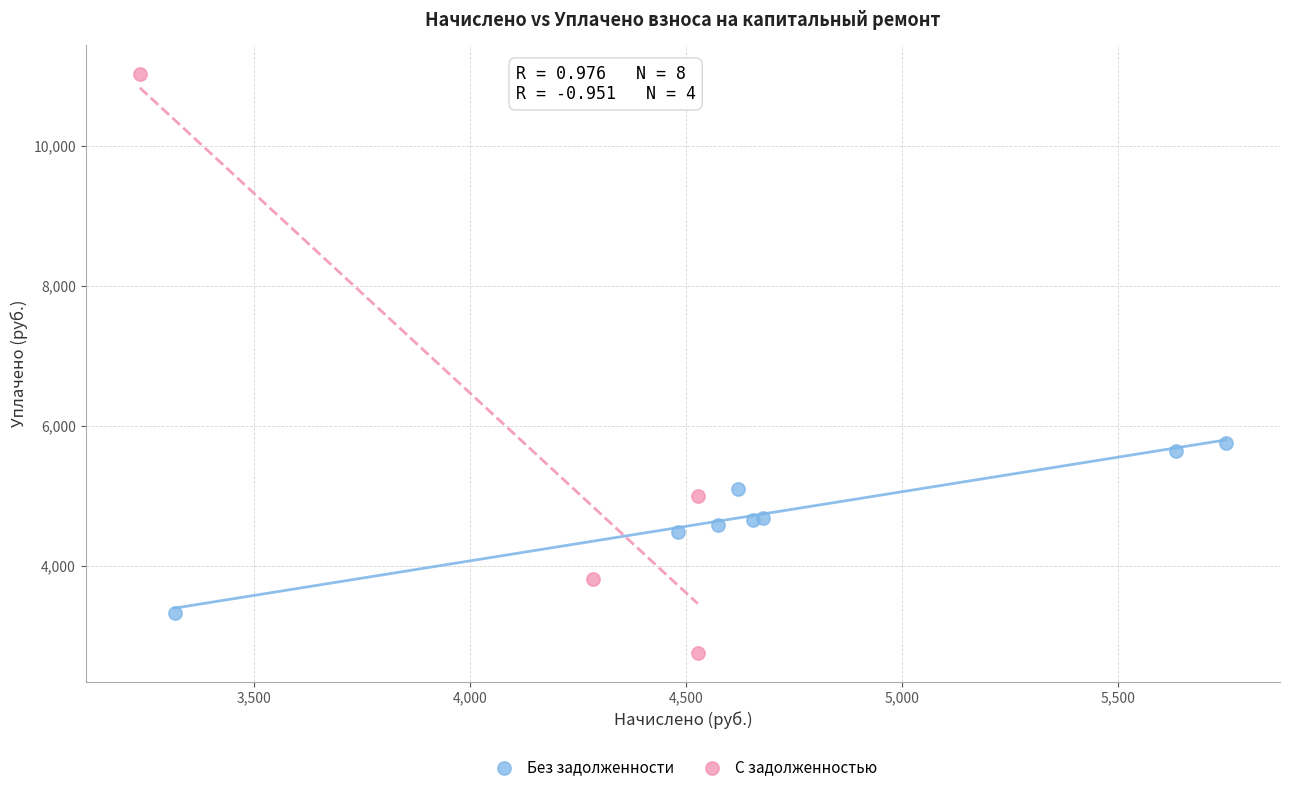

Which series contains the lowest Y value?

С задолженностью